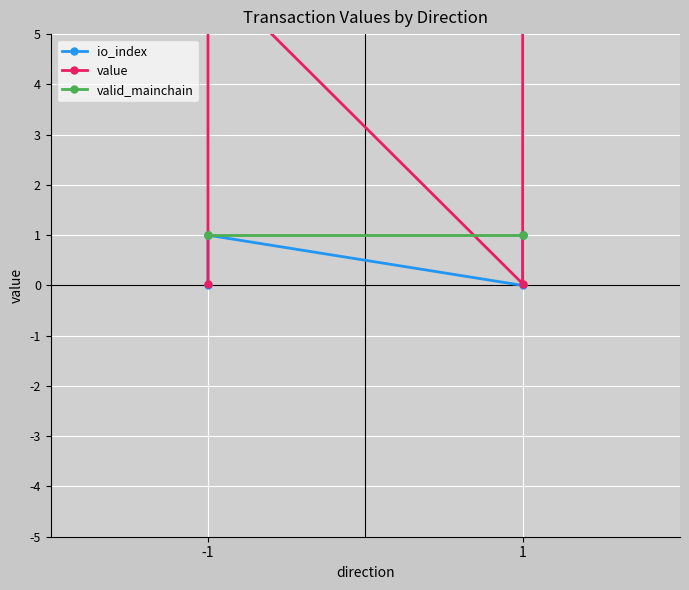

What is the maximum value for valid_mainchain?

1.0